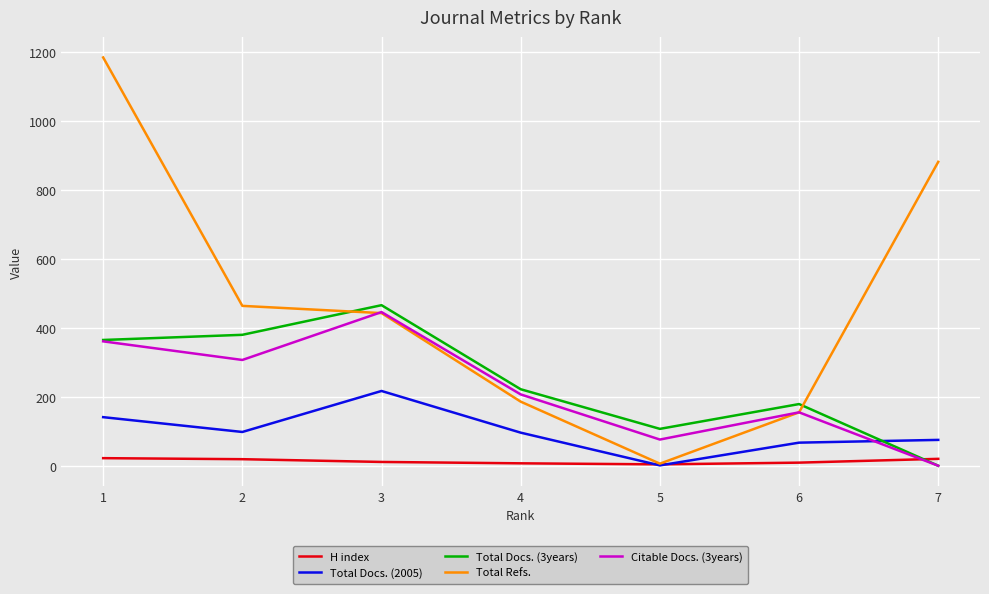

What is the maximum value for Total Docs. (3years)?

466